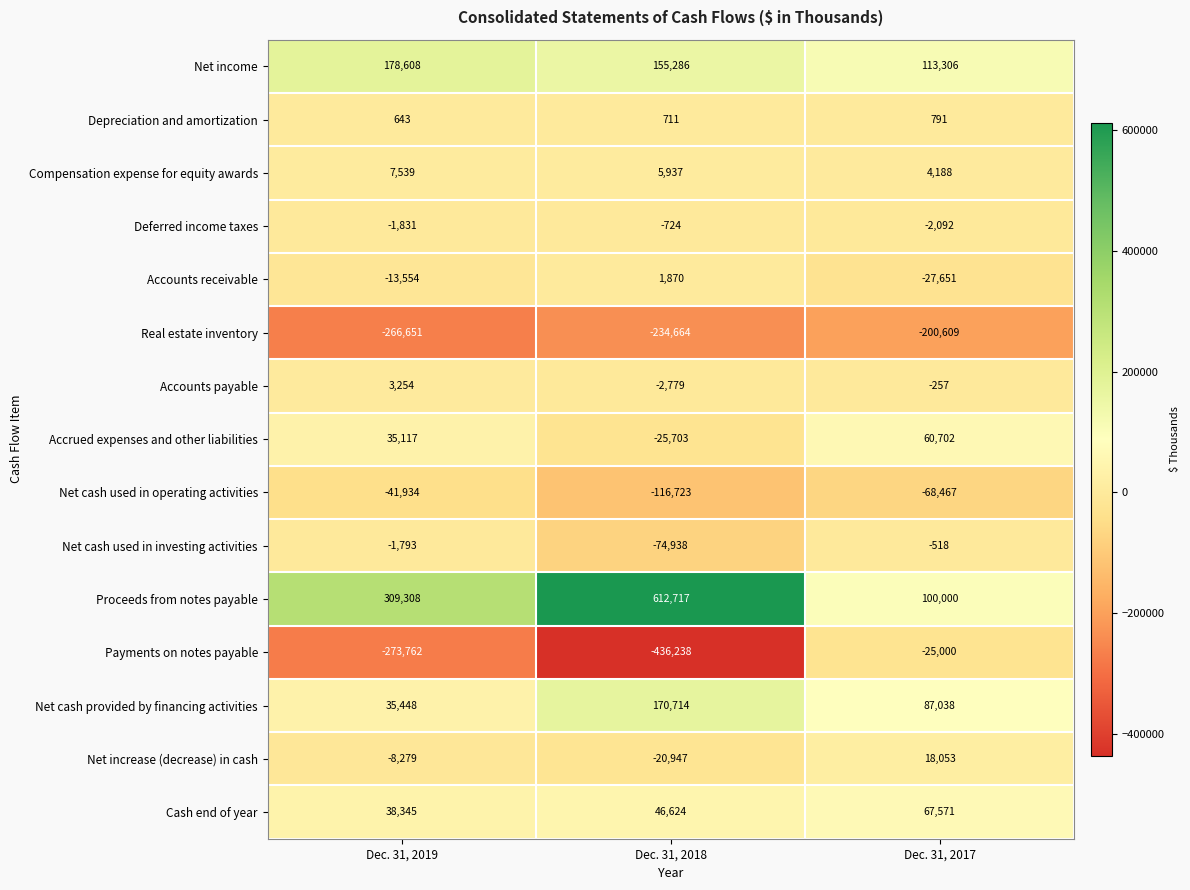

True or false: Net cash used in investing activities has a value of -518 at Dec. 31, 2017.

True